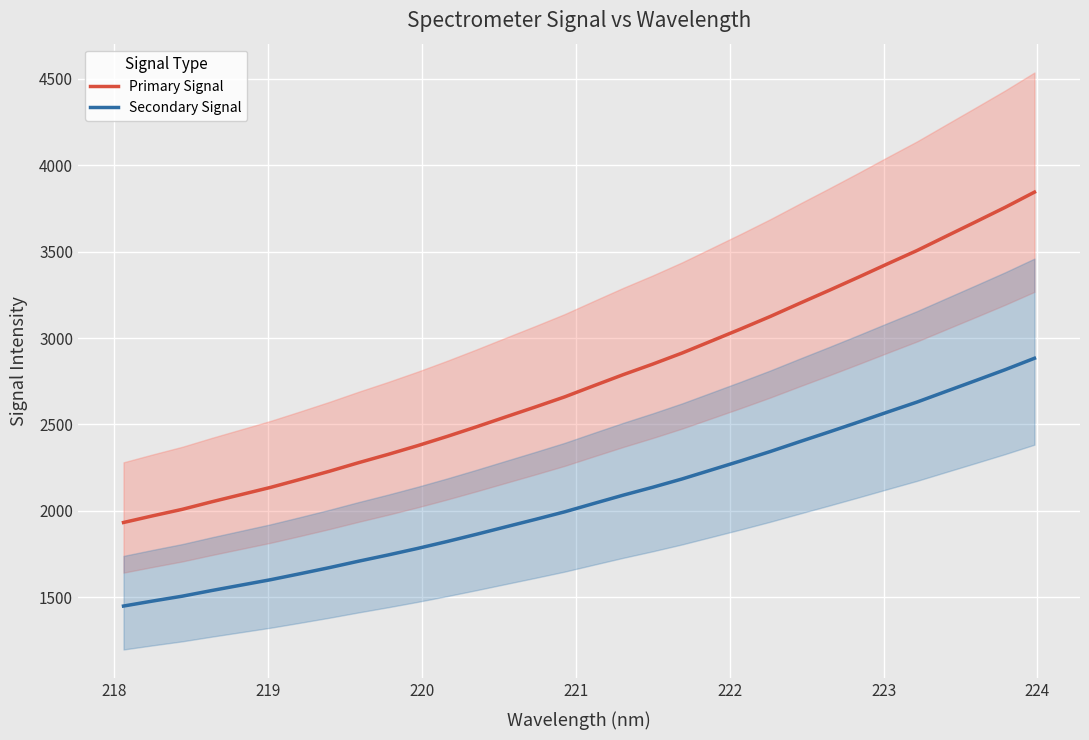

Reading left to right, extract all data points from this chart.

Primary Signal: 1933.0	1971.9	2009.3	2052.8	2094.5	2136.1	2182.2	2229.4	2279.3	2327.2	2377.4	2430.6	2486.3	2543.9	2600.9	2659.4	2724.3	2788.5	2849.2	2913.3	2982.9	3052.8	3124.6	3200.5	3275.3	3351.5	3429.4	3506.2	3589.3	3672.1	3755.7	3843.8
Secondary Signal: 1449.8	1478.9	1506.9	1539.6	1570.9	1602.1	1636.6	1672.1	1709.5	1745.4	1783.1	1823.0	1864.8	1907.9	1950.7	1994.6	2043.3	2091.3	2136.9	2184.9	2237.2	2289.6	2343.5	2400.4	2456.5	2513.6	2572.0	2629.6	2692.0	2754.1	2816.8	2882.9